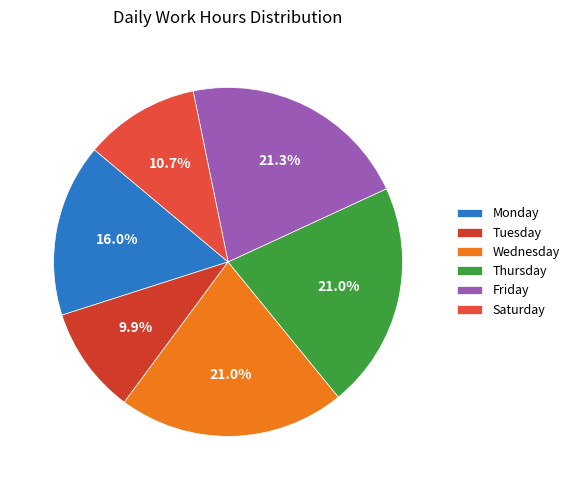

How many slices are in this pie chart?

6